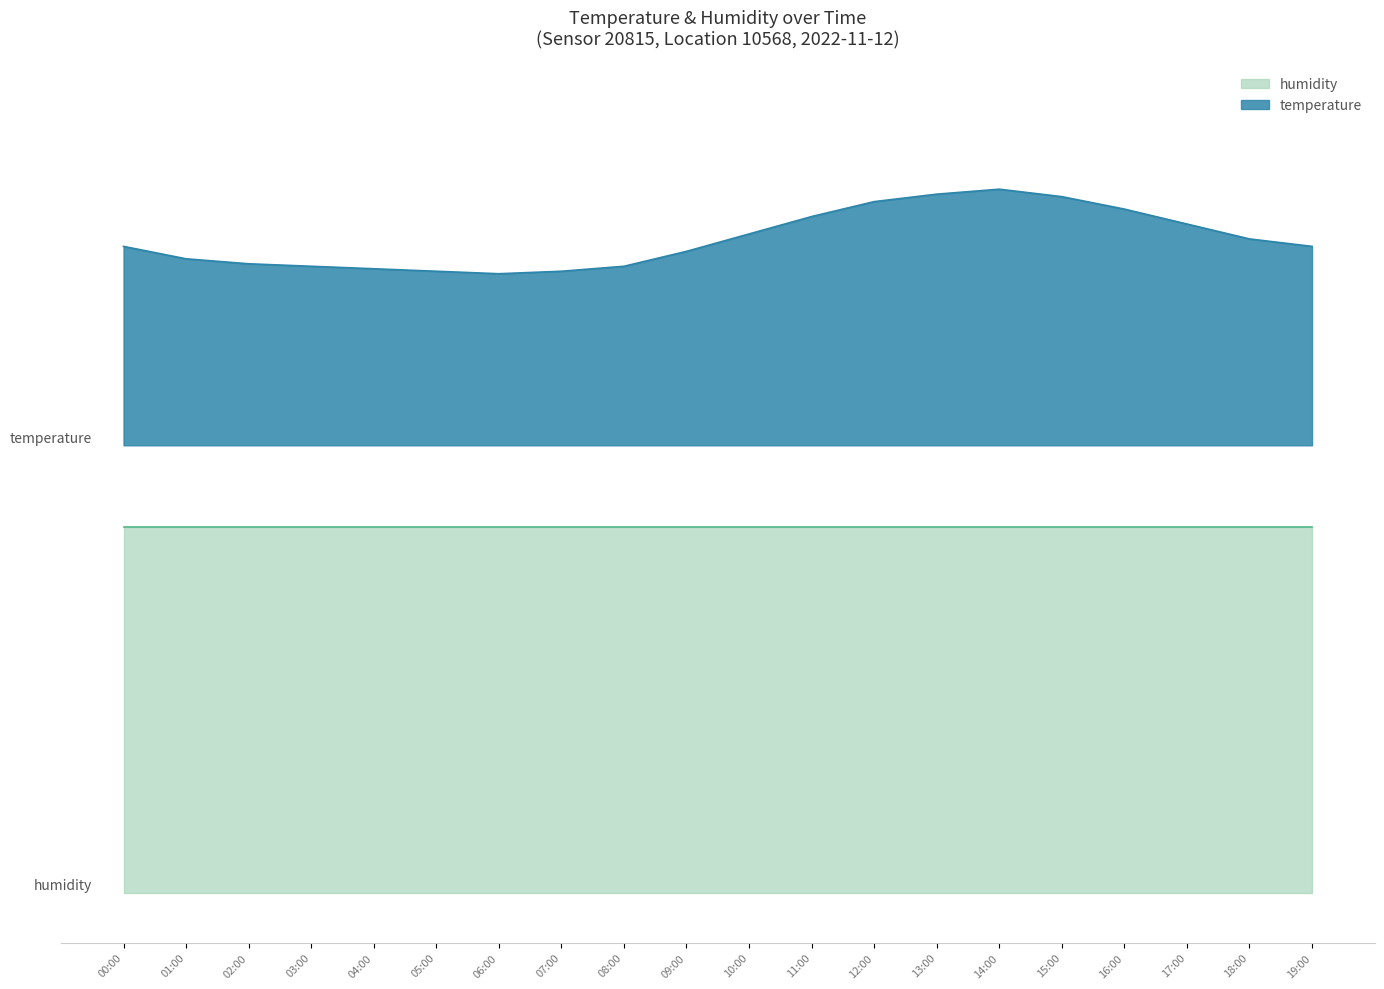

What is the value of the 11th point from the left?

26.5